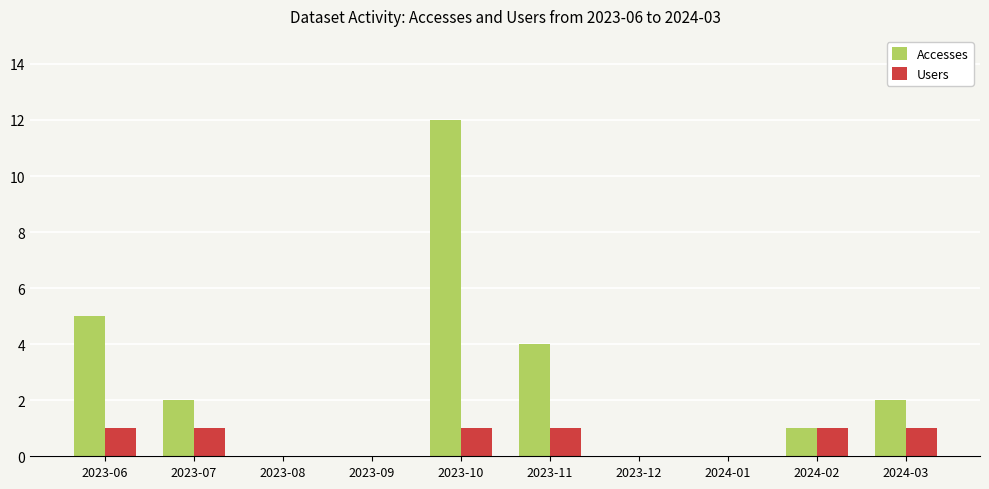

Which category has the highest value in the Accesses series?

2023-10